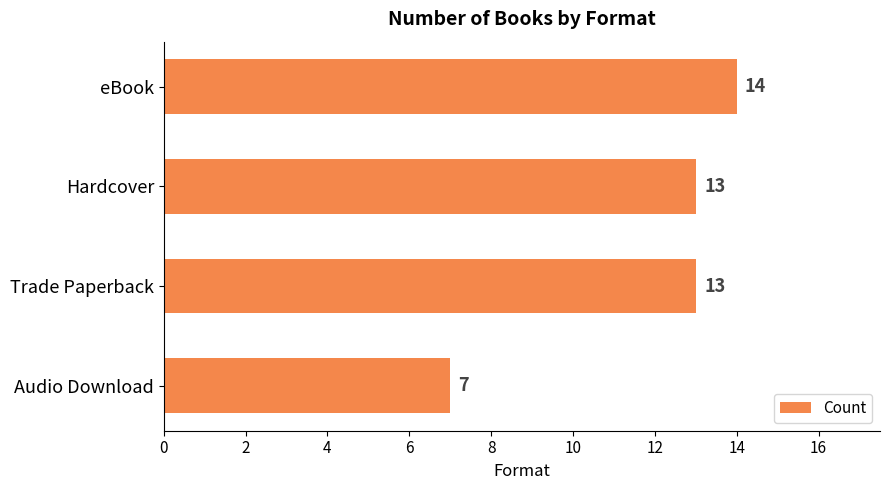

Between eBook and Hardcover, which is larger?

eBook